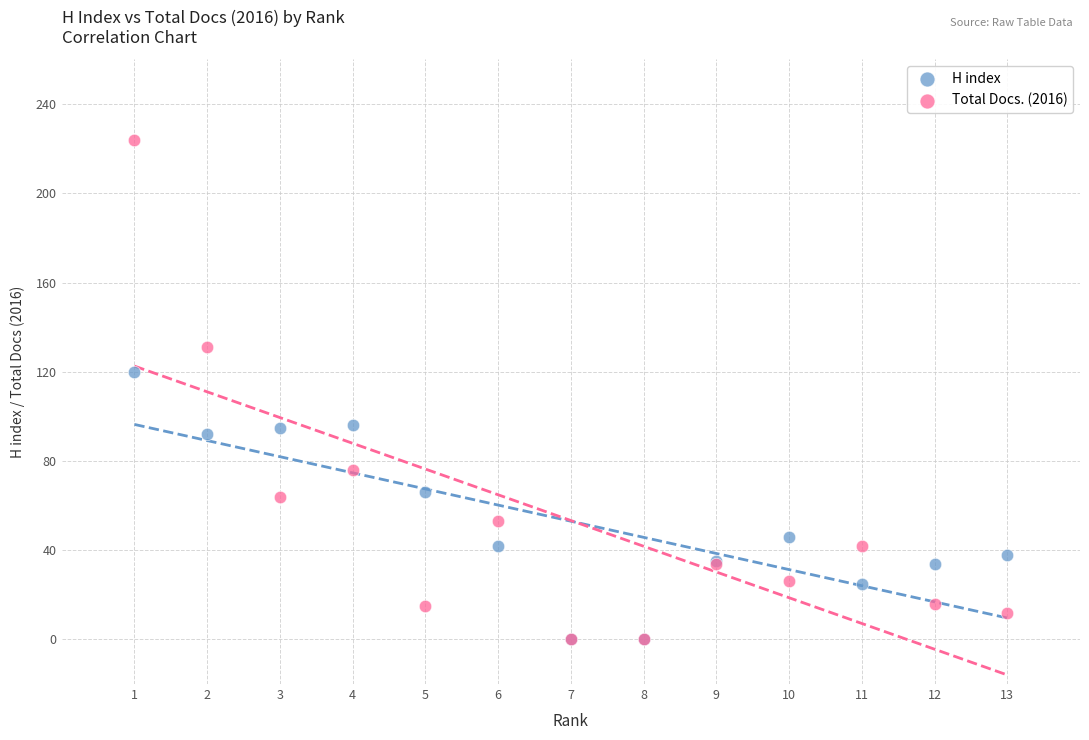

Across all series, what Y value is closest to 112?

120